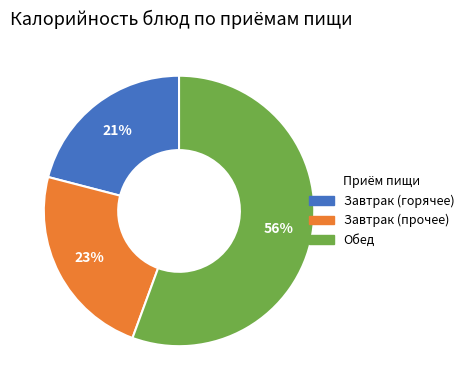

To the nearest percent, what is the average slice percentage?

33%